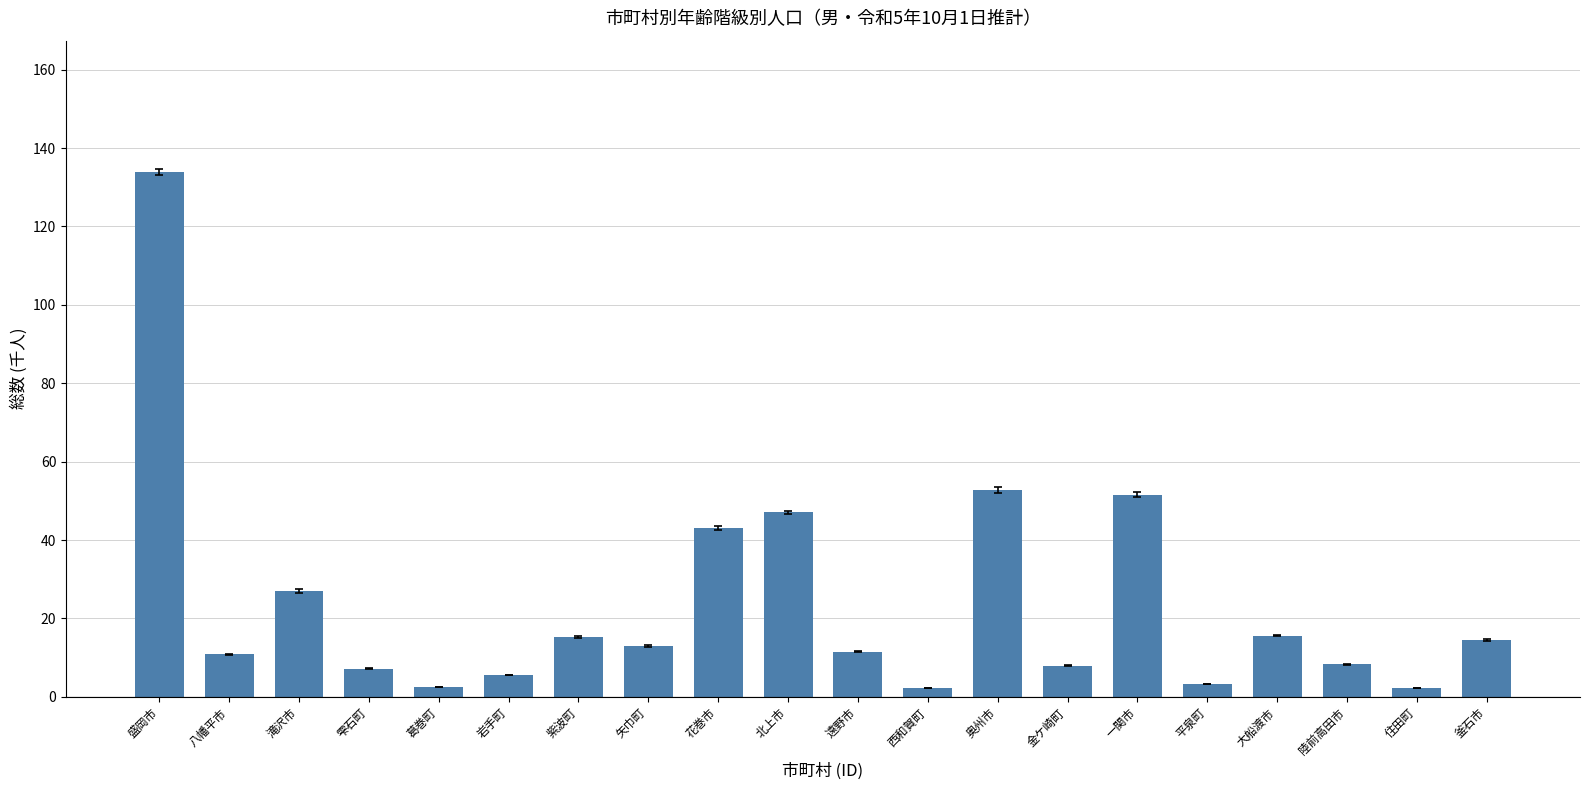

Is it true that the value at 遠野市 is 3.9?

False